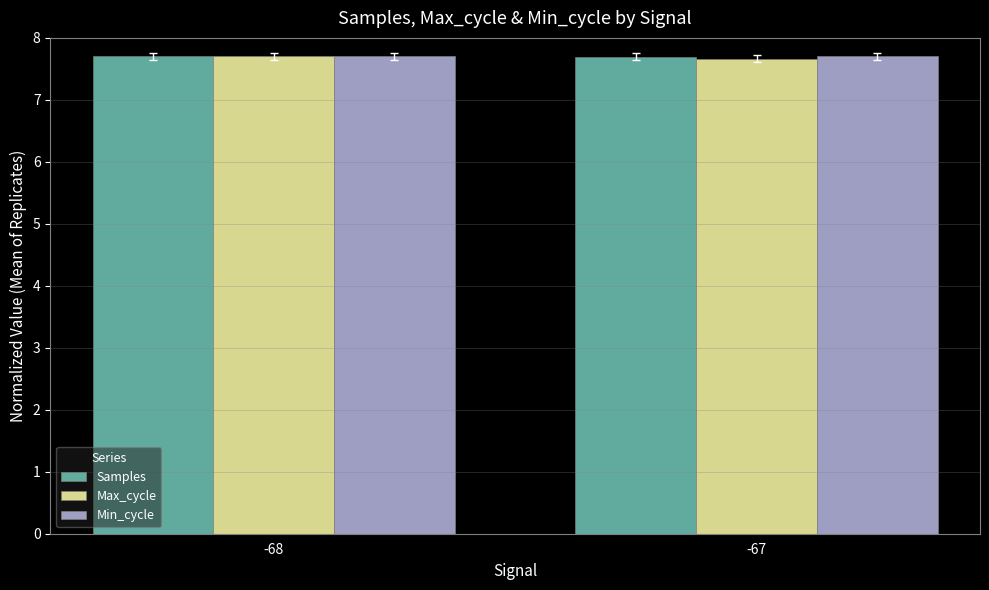

What is the minimum value for Min_cycle?

7.7